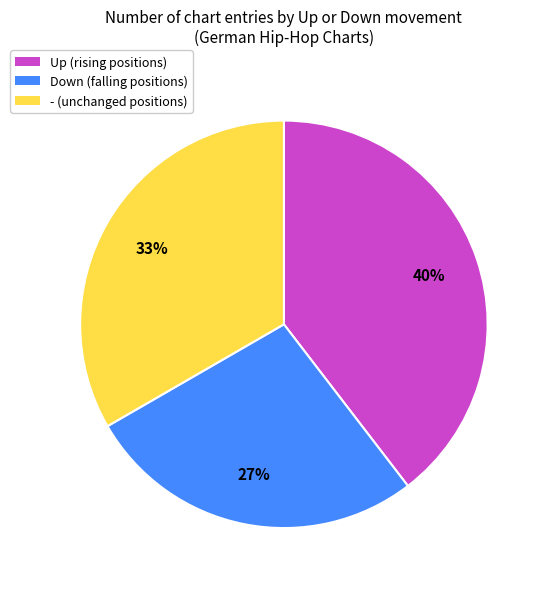

What percentage is the Up (rising positions) slice, to the nearest percent?

40%